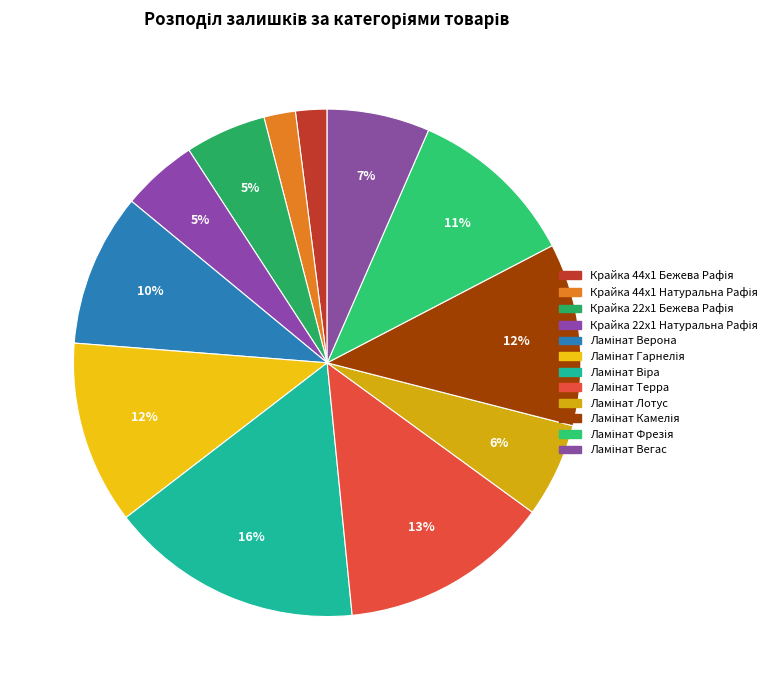

To the nearest percent, what portion does Ламінат Верона represent?

10%